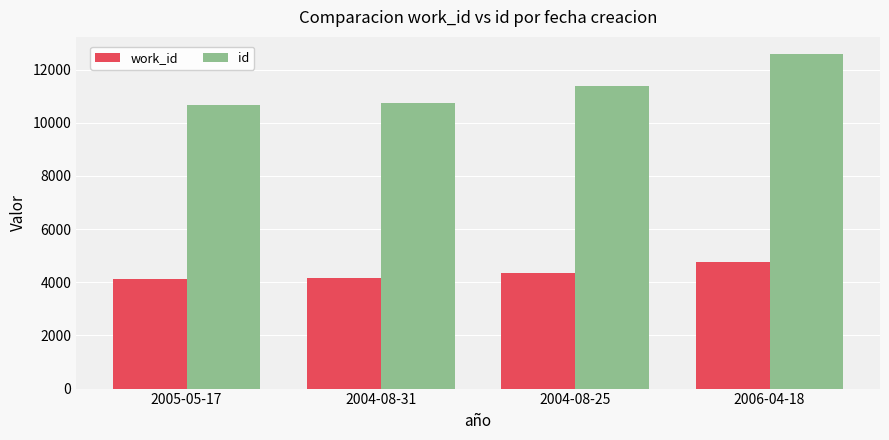

What is the smallest value displayed?

4141